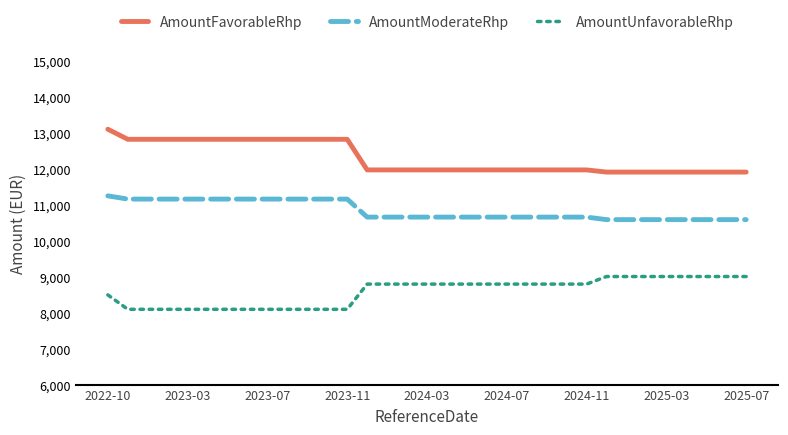

List the series in order of their overall mean, highest first.

AmountFavorableRhp, AmountModerateRhp, AmountUnfavorableRhp